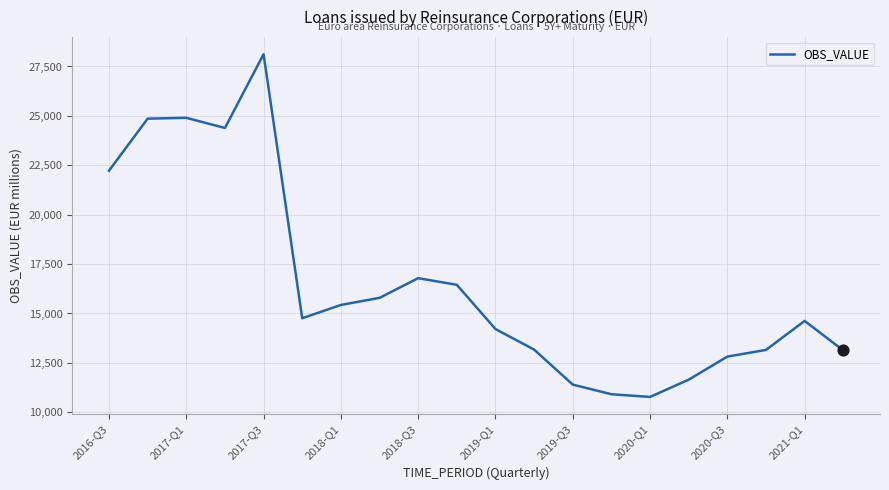

What is the difference between the maximum and minimum values?

17342.1